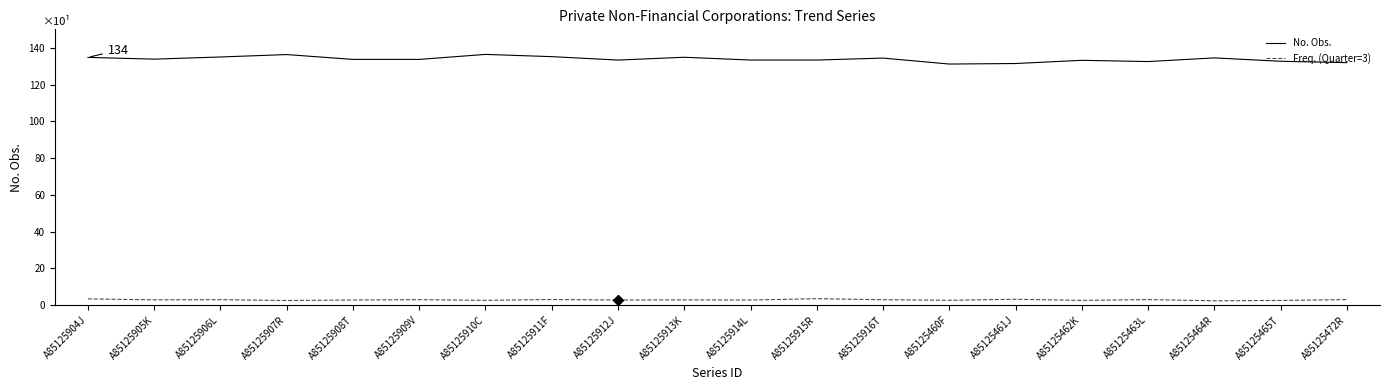

Rank the series by their average value, from highest to lowest.

No. Obs., Freq. (Quarter=3)